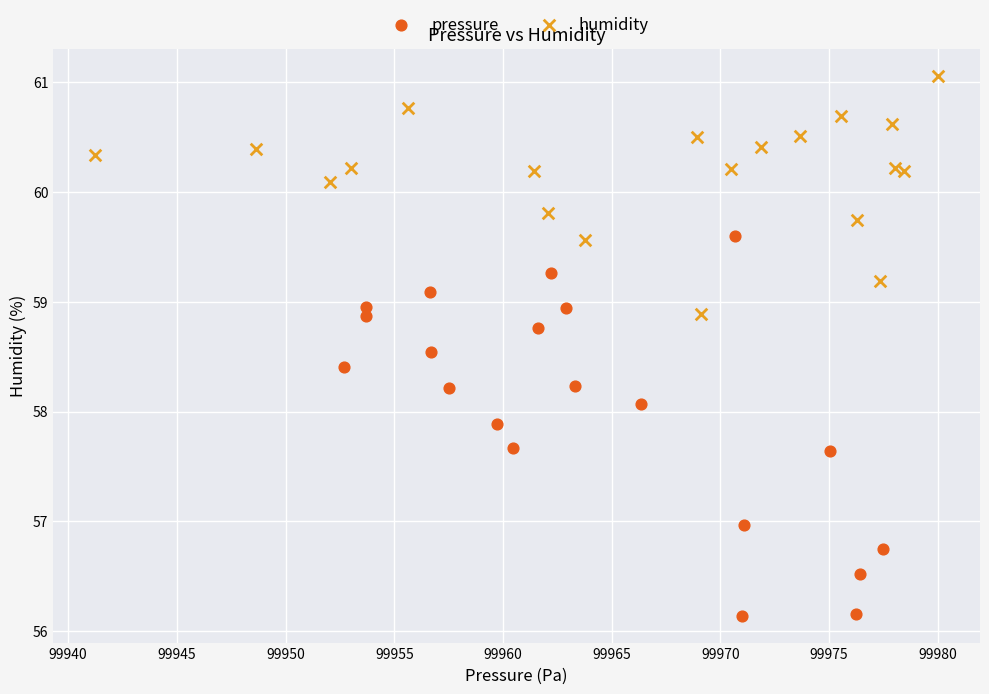

Which series reaches the minimum Y coordinate?

pressure